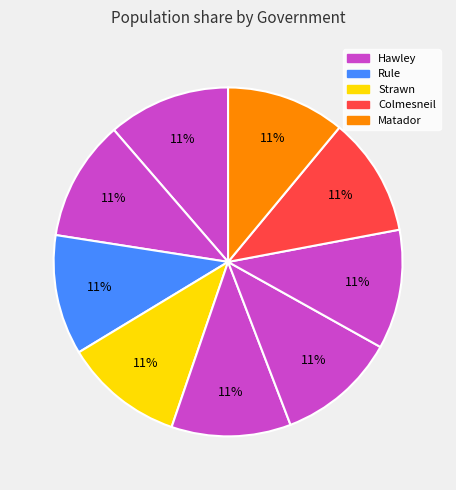

How many slices are in this pie chart?

9